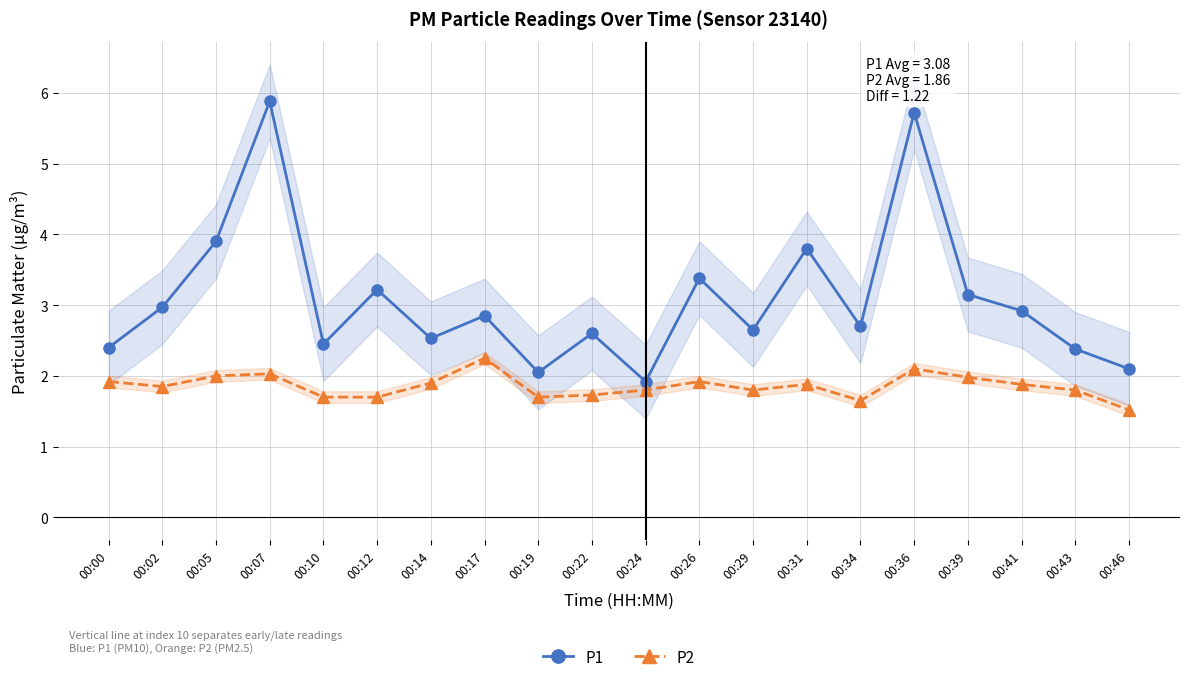

What is the sum of all P1 values?

61.6